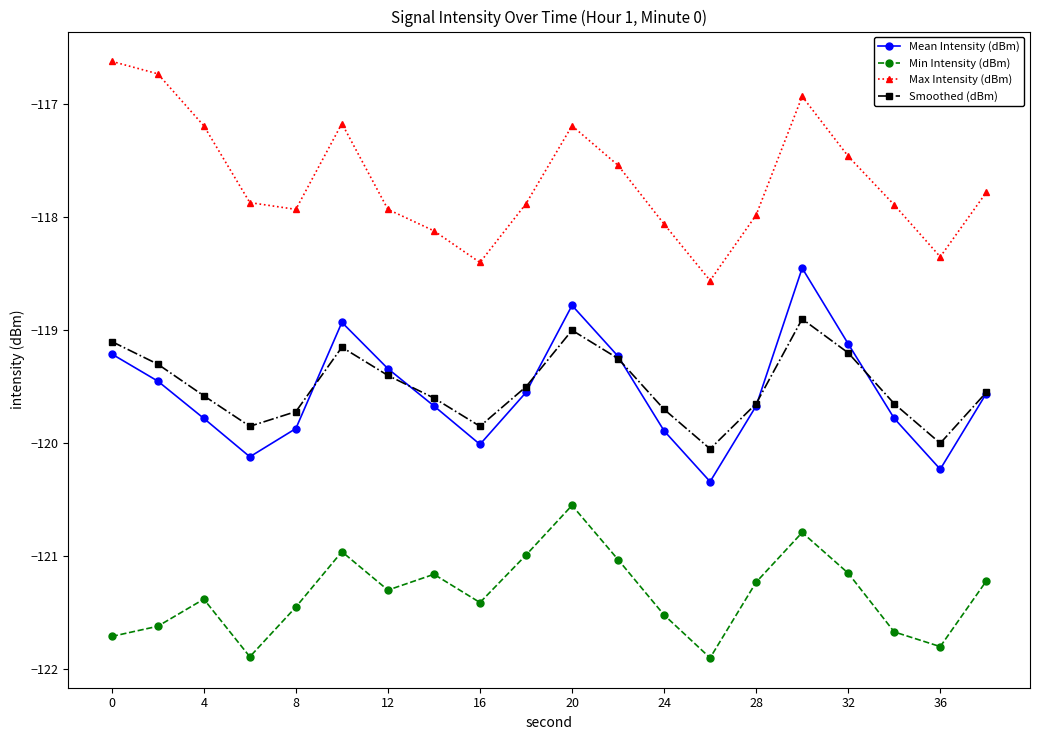

True or false: Mean Intensity (dBm) and Max Intensity (dBm) cross at least once.

False